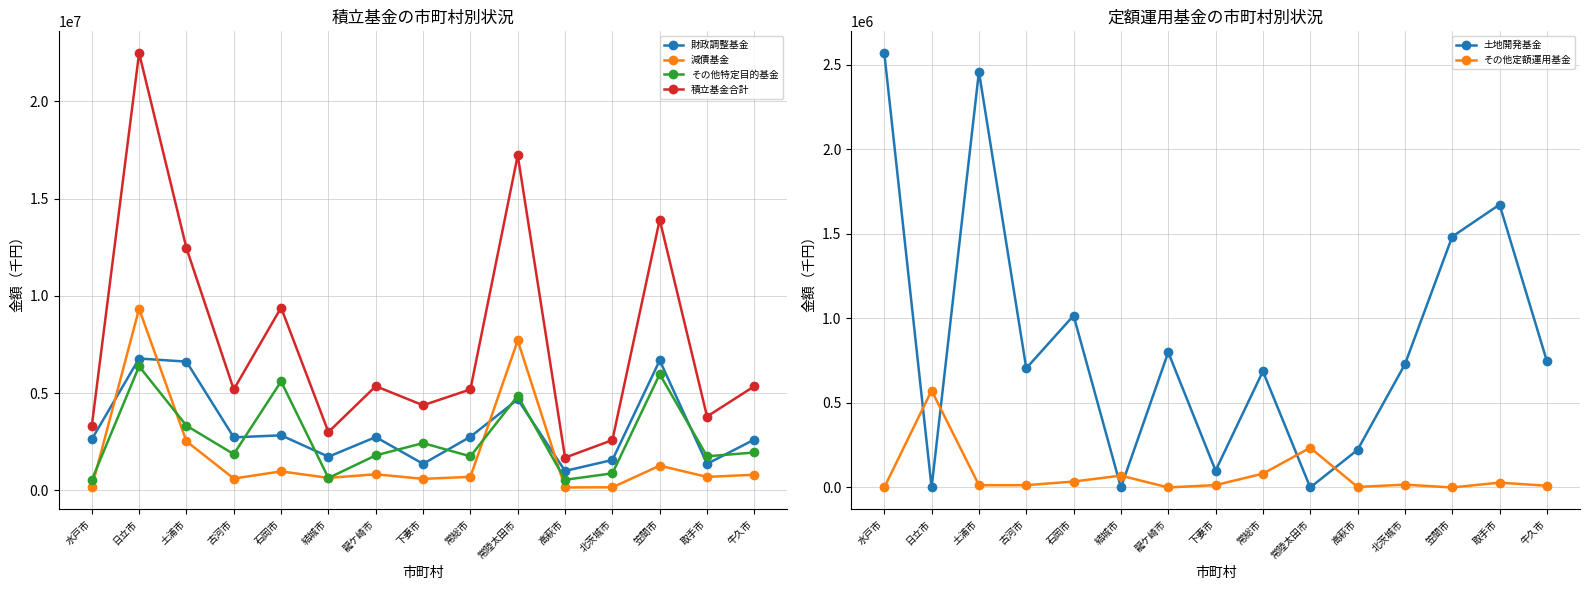

True or false: その他定額運用基金 and 財政調整基金 cross at least once.

False